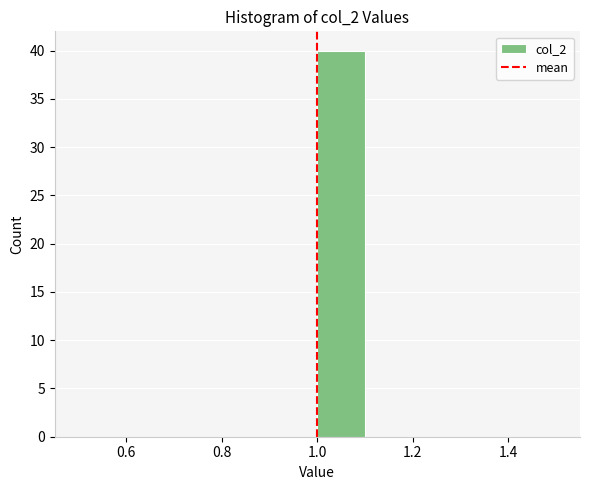

Reading left to right, transcribe this chart: for each bar, give the range it covers on the x-axis and its height. The values are not printed on the chart, so give them approximately, as read against the axis.

0.5 to 0.6: 0
0.6 to 0.7: 0
0.7 to 0.8: 0
0.8 to 0.9: 0
0.9 to 1.0: 0
1.0 to 1.1: 40
1.1 to 1.2: 0
1.2 to 1.3: 0
1.3 to 1.4: 0
1.4 to 1.5: 0